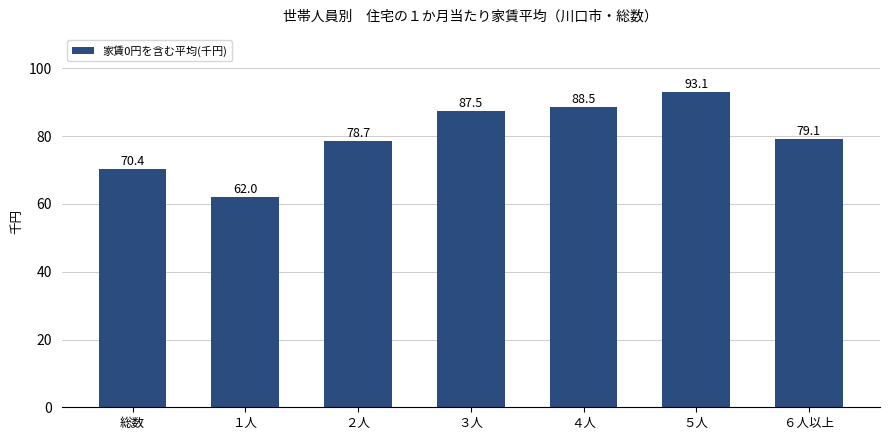

Reading left to right, transcribe all the data shown in this chart.

70.4	62.0	78.7	87.5	88.5	93.1	79.1